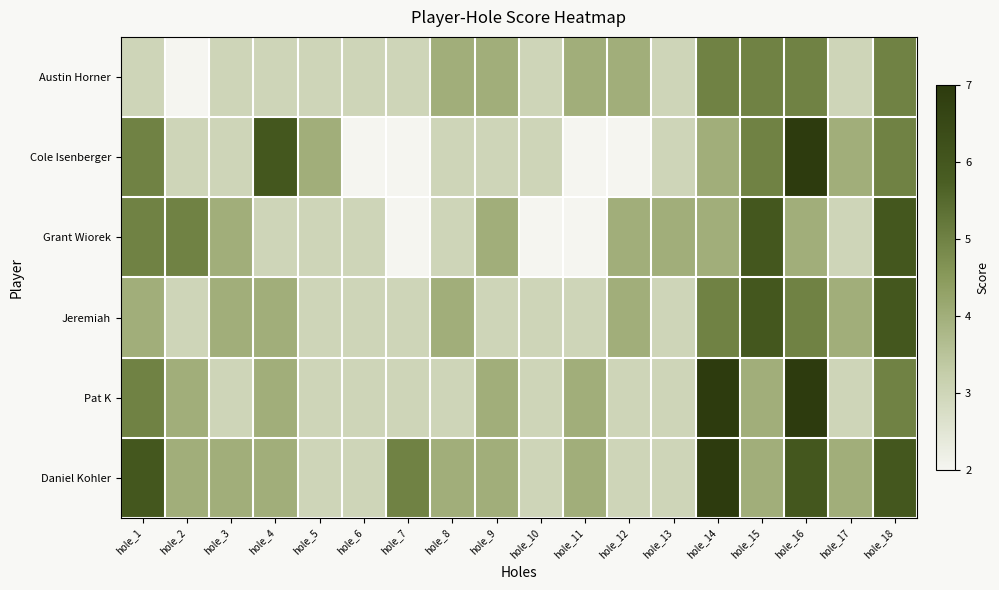

At how many categories does at least one series exceed 4?

8